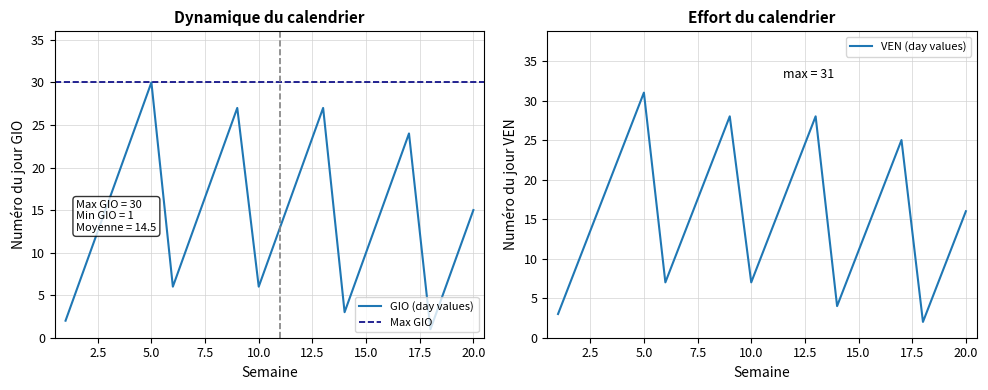

Reading left to right, transcribe all the data shown in this chart.

GIO (day values): 1=2	2=9	3=16	4=23	5=30	6=6	7=13	8=20	9=27	10=6	11=13	12=20	13=27	14=3	15=10	16=17	17=24	18=1	19=8	20=15
VEN (day values): 1=3	2=10	3=17	4=24	5=31	6=7	7=14	8=21	9=28	10=7	11=14	12=21	13=28	14=4	15=11	16=18	17=25	18=2	19=9	20=16